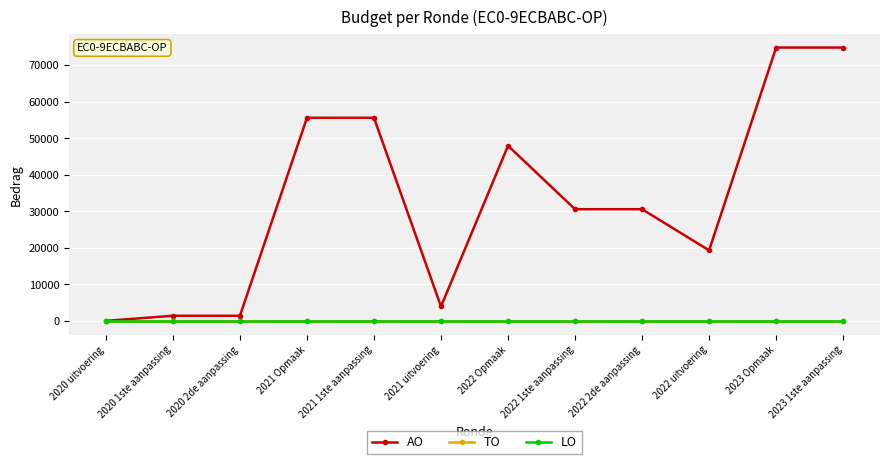

The value of LO at 2021 Opmaak is 0. True or false?

True